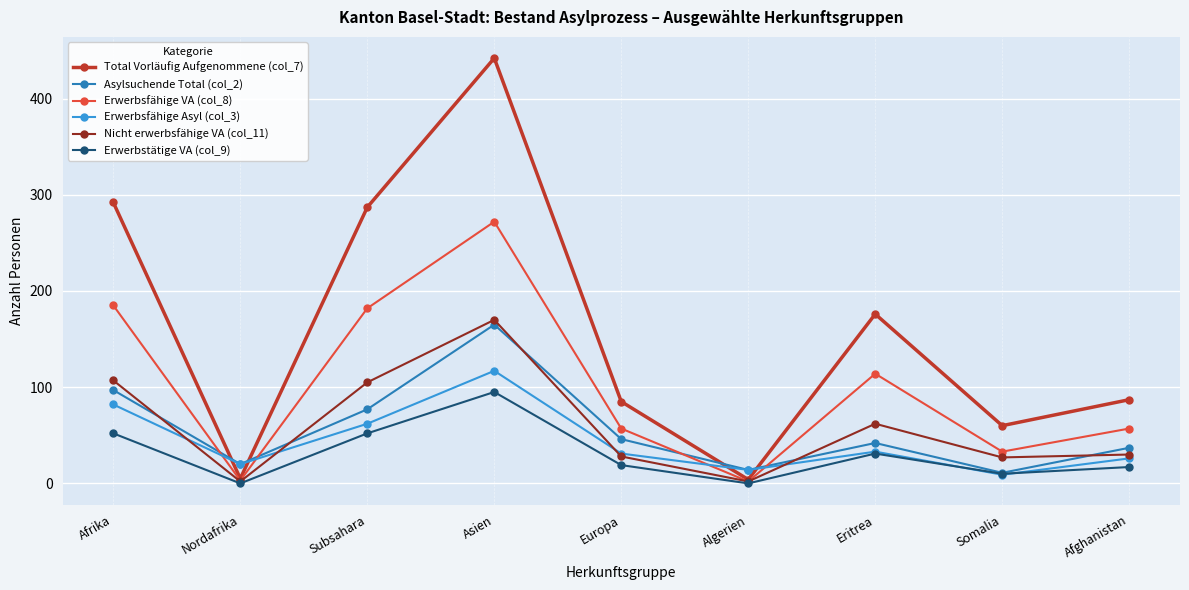

In Total Vorläufig Aufgenommene (col_7), how many points are higher than both neighbors (excluding endpoints)?

2